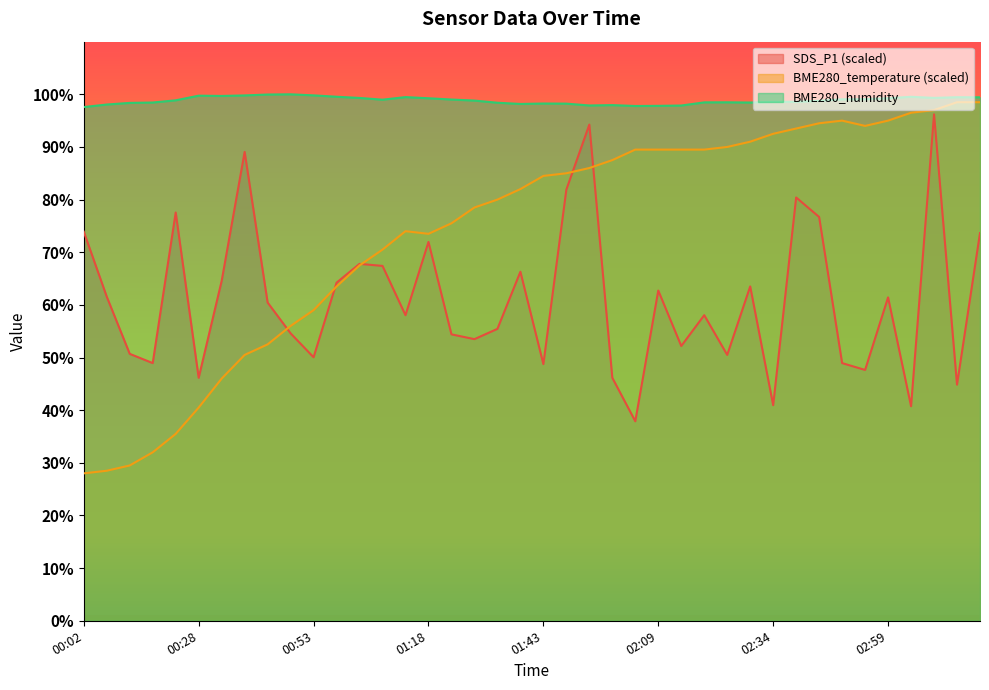

What is the lowest value of the BME280_temperature series?

28.0